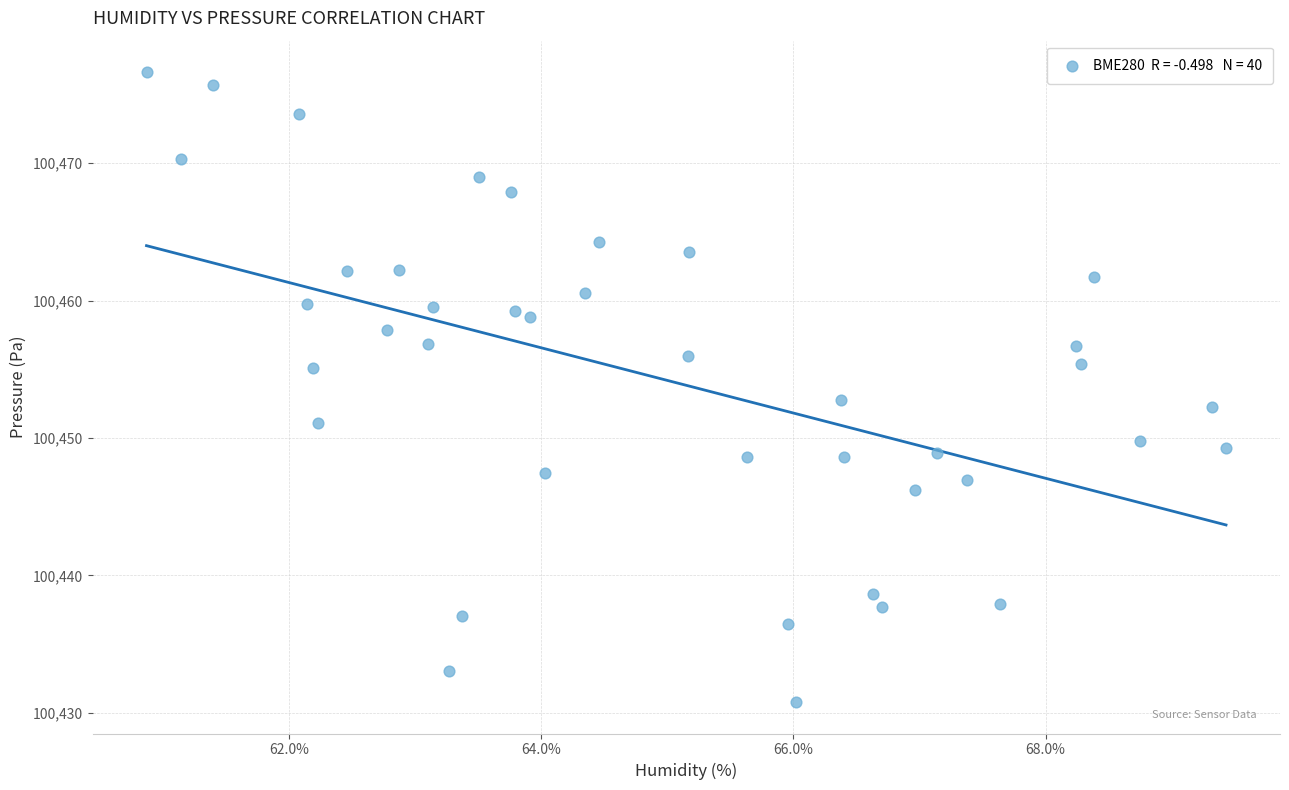

What is the range of X values (max minus min)?

8.6